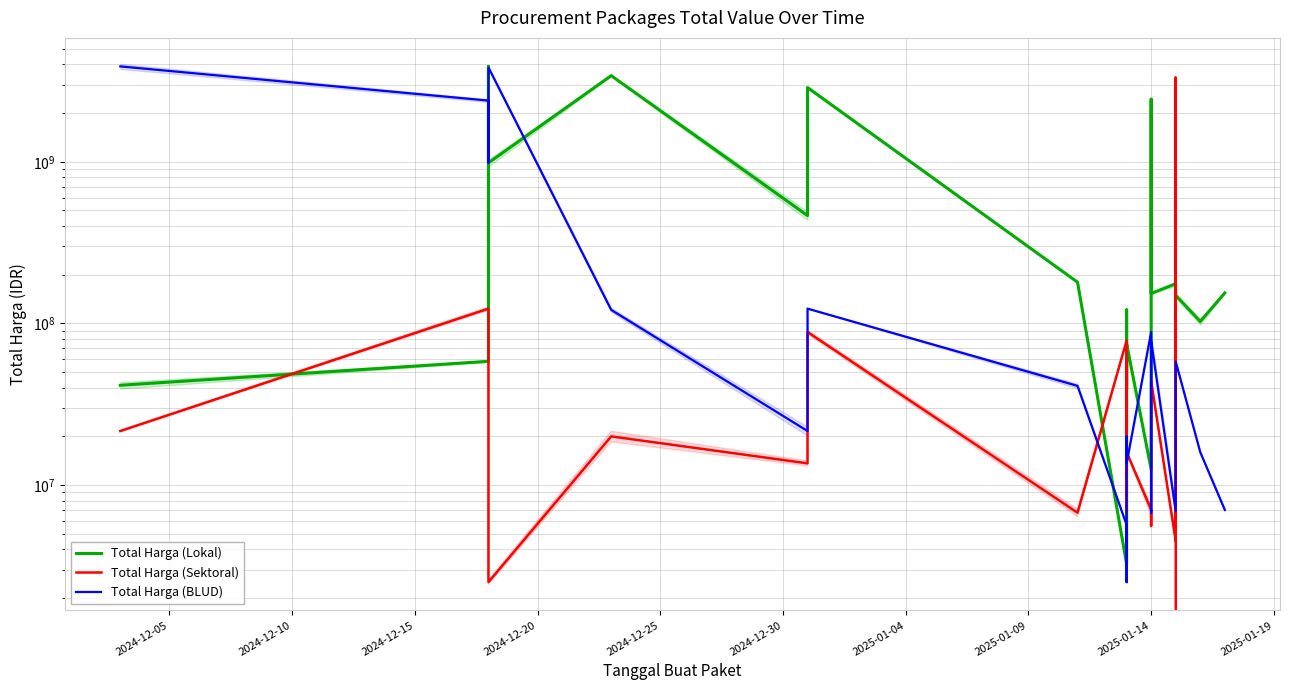

How many categories are shown in the chart?

20